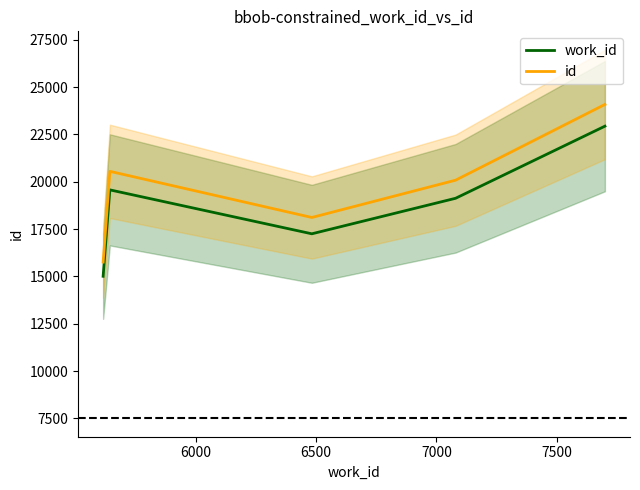

True or false: id and work_id intersect in this chart.

False